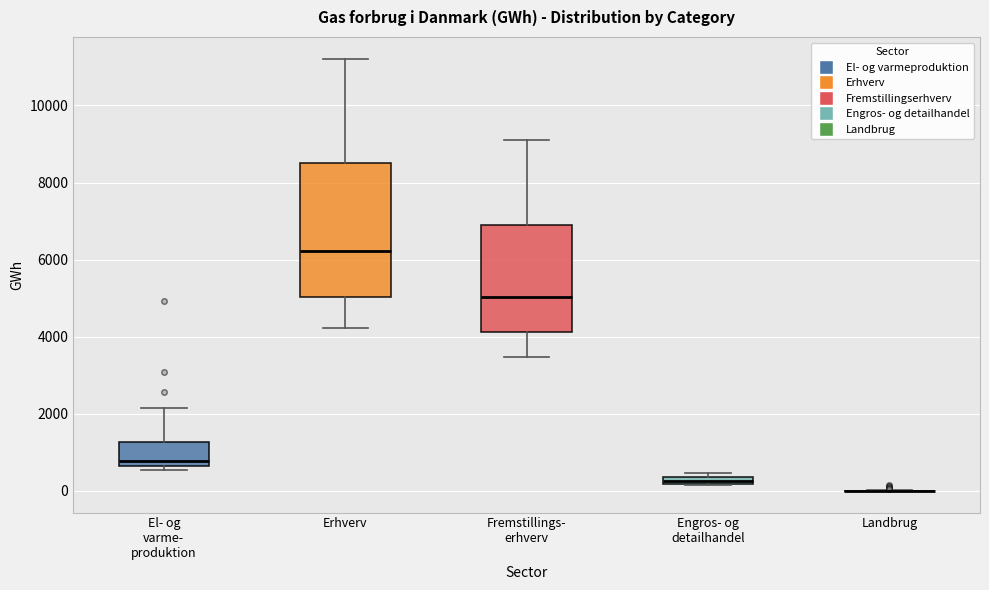

Which box is the tallest, from its lower edge to its upper edge?

Erhverv